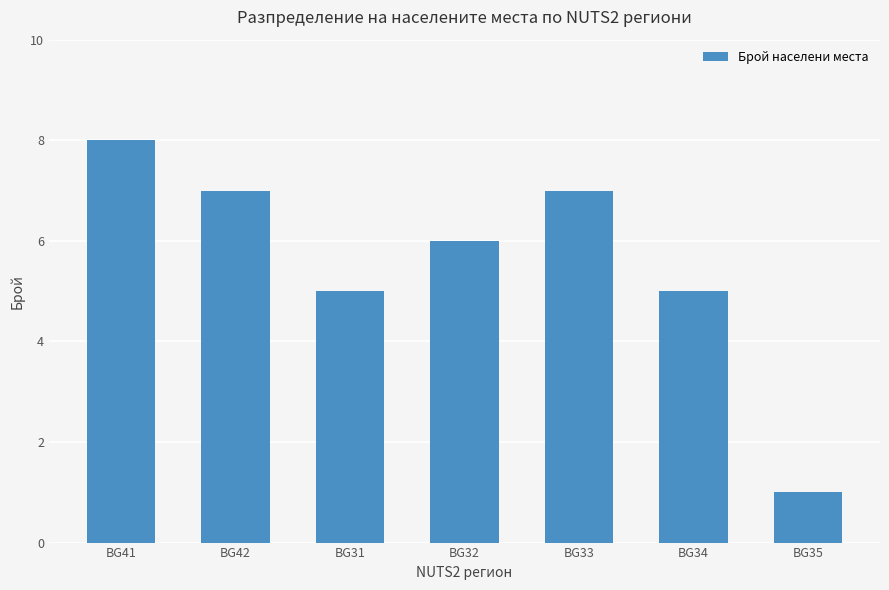

What is the label of the 5th bar from the right?

BG31